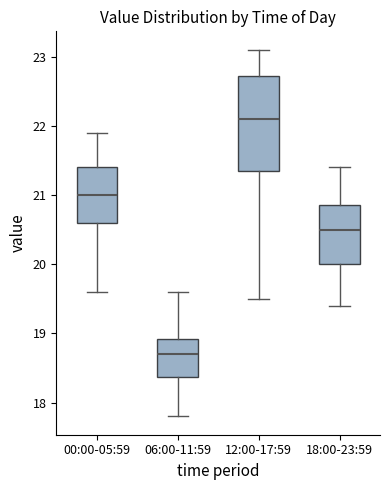

Reading left to right, read every box against the y-axis: the position of its median line, the range the box covers, and the ends of its whiskers. The values are not printed on the chart, so give them approximately, as read against the axis.

00:00-05:59: median 21.0, box 20.6 to 21.4, whiskers 19.6 to 21.9
06:00-11:59: median 18.7, box 18.4 to 18.9, whiskers 17.8 to 19.6
12:00-17:59: median 22.1, box 21.4 to 22.7, whiskers 19.5 to 23.1
18:00-23:59: median 20.5, box 20.0 to 20.9, whiskers 19.4 to 21.4